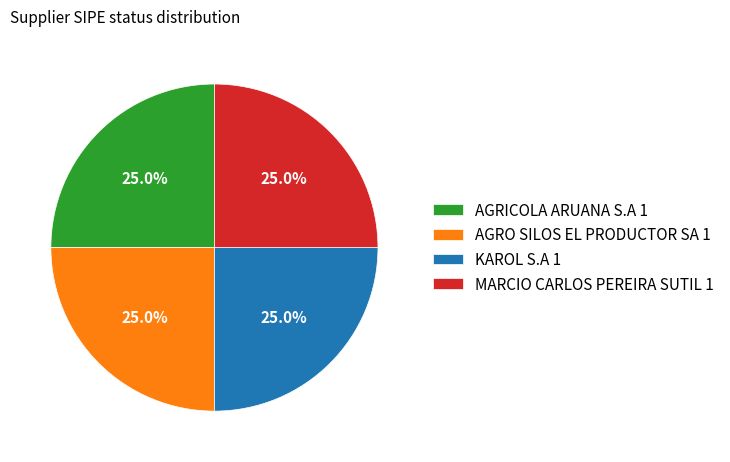

Does KAROL S.A 1 account for over 50% of the chart?

No